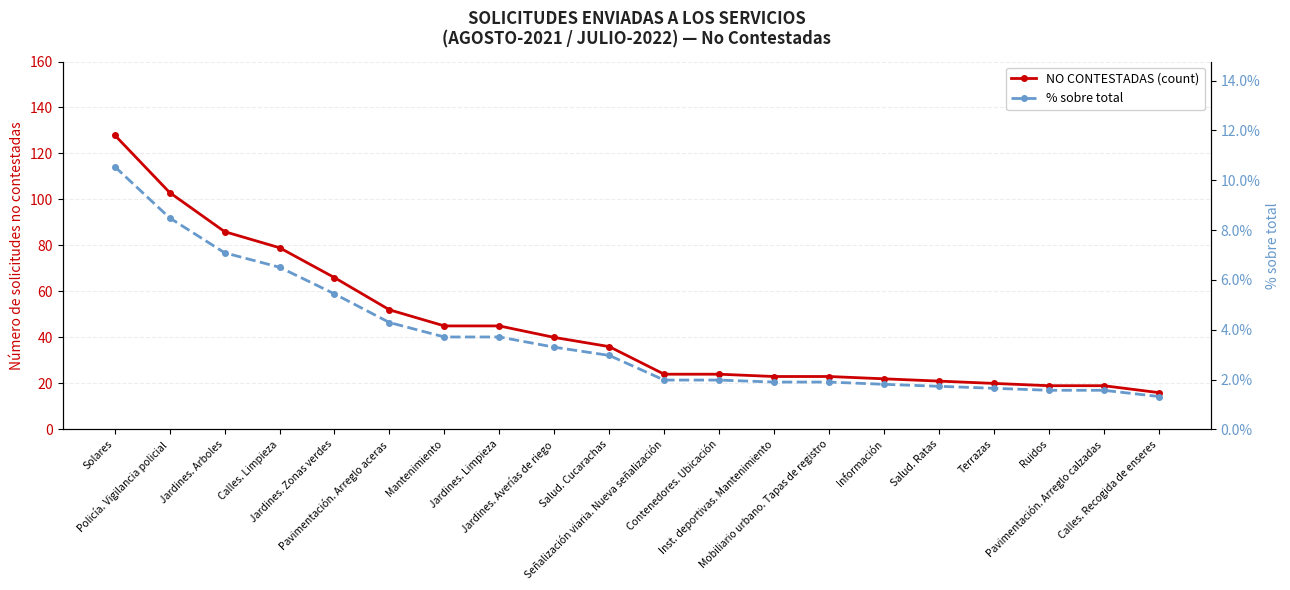

What position from the left is Pavimentación. Arreglo calzadas?

19